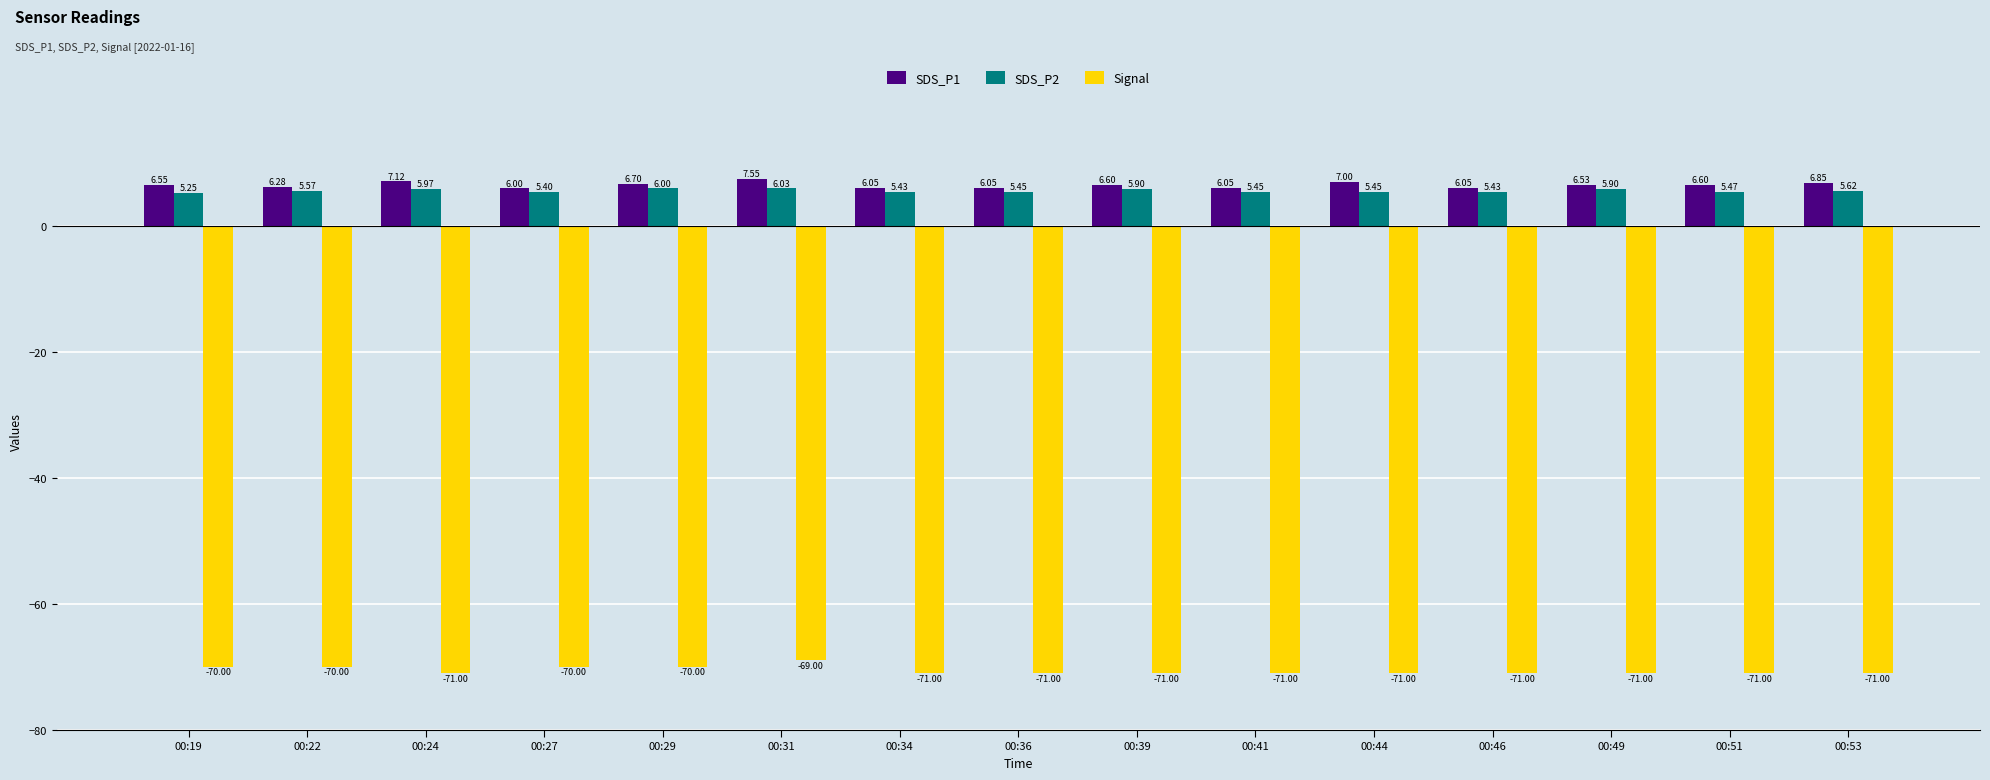

What is the total value across all series at 00:53?

-58.5